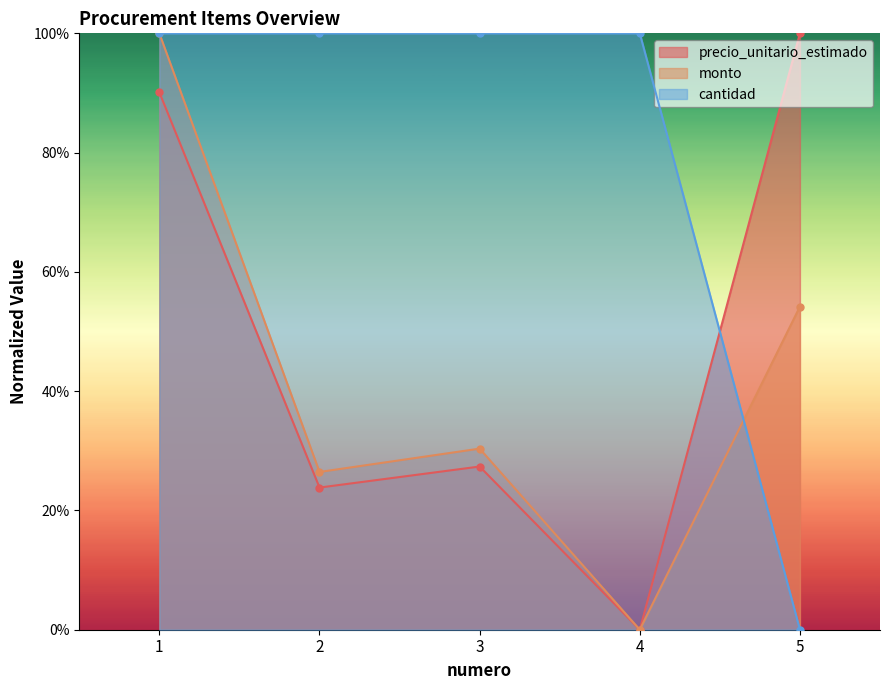

True or false: cantidad and precio_unitario_estimado cross at least once.

True